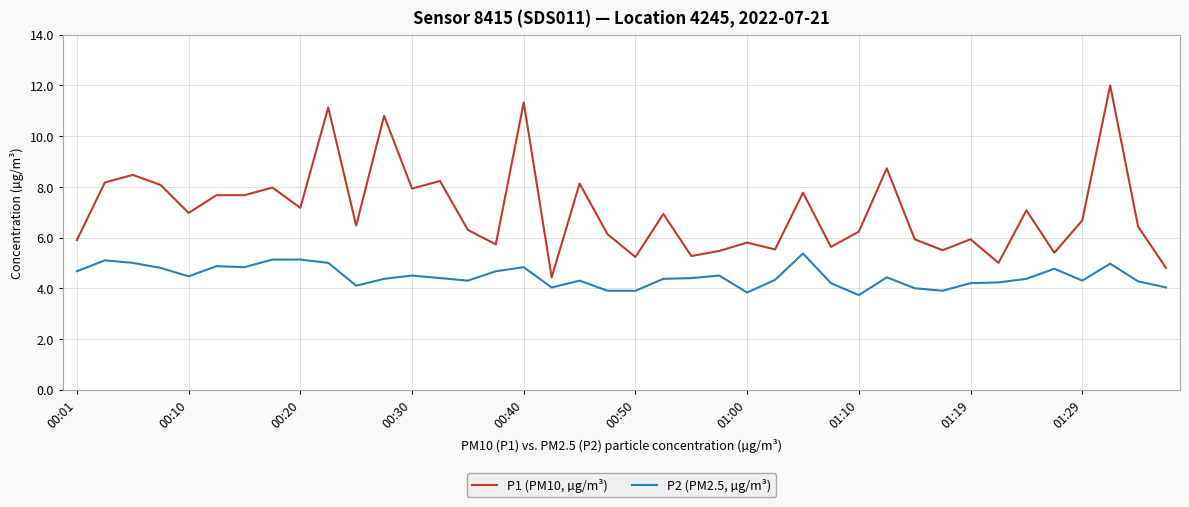

Which series has the largest range (max minus min)?

P1 (PM10, µg/m³)